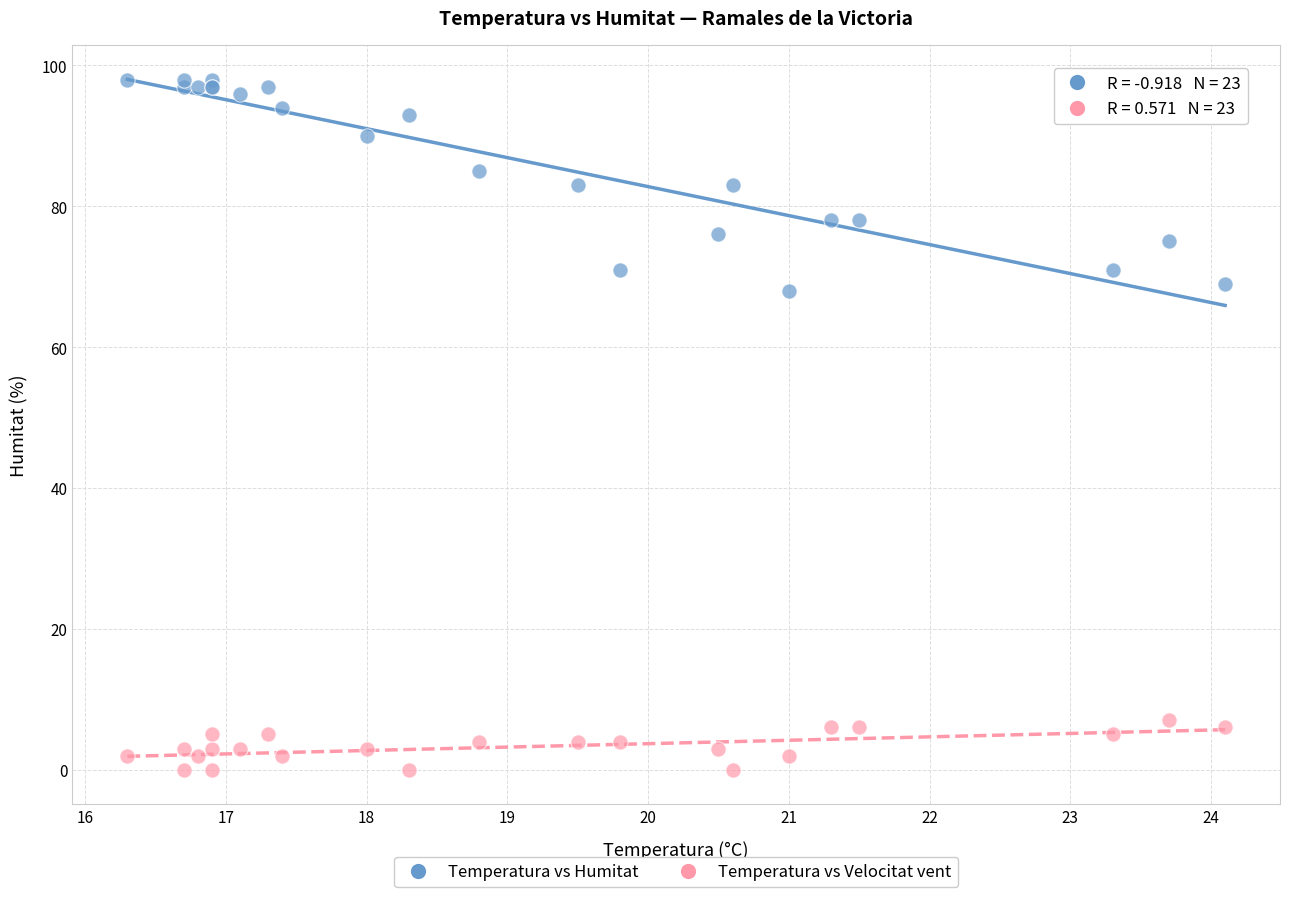

Which series contains the lowest Y value?

Temperatura vs Velocitat vent